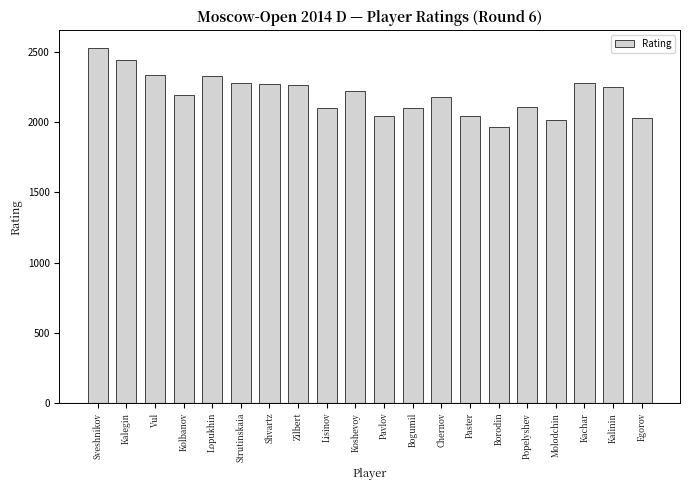

What is the change in value from Shvartz to Koshevoy?

-55